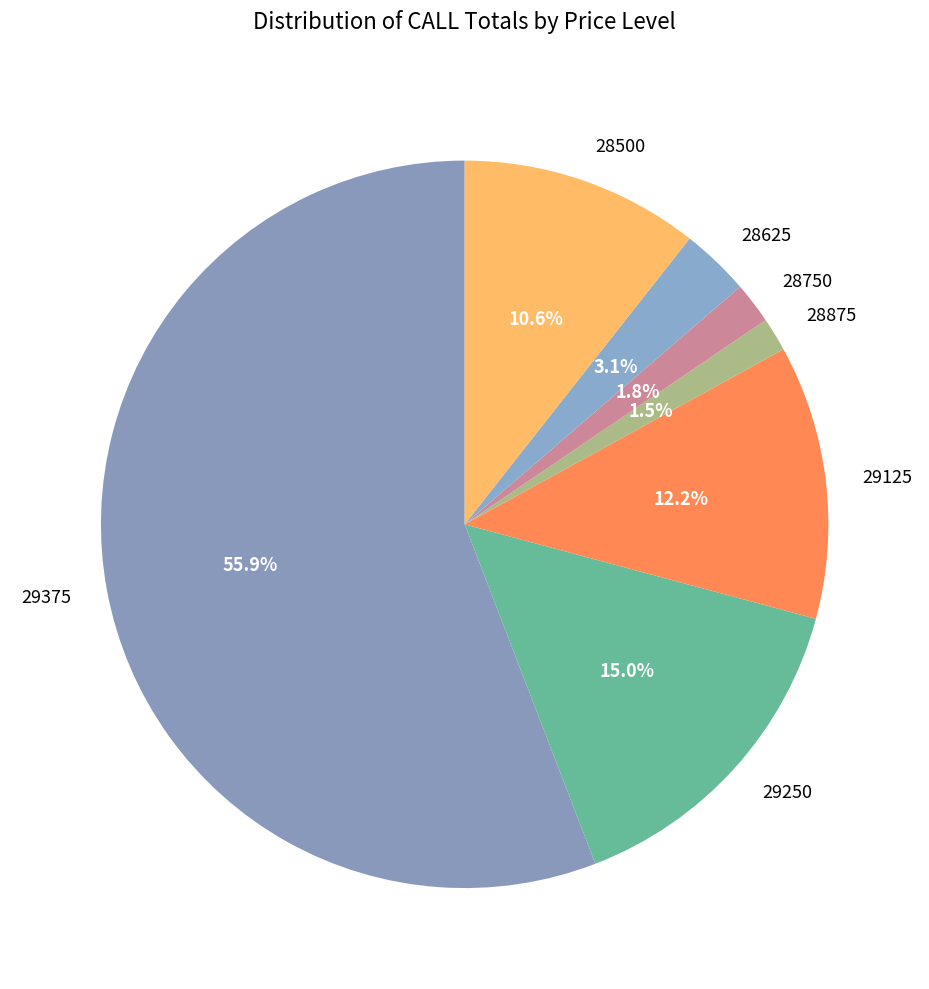

Is there any slice that represents more than half of the pie?

Yes